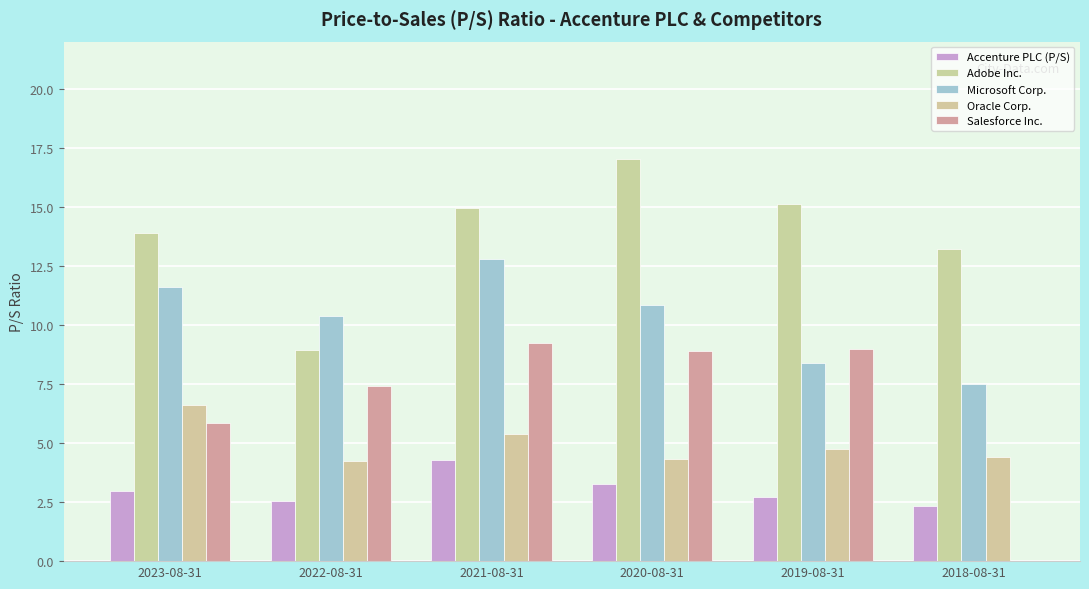

Are the bars grouped side by side (vs. stacked)?

Yes